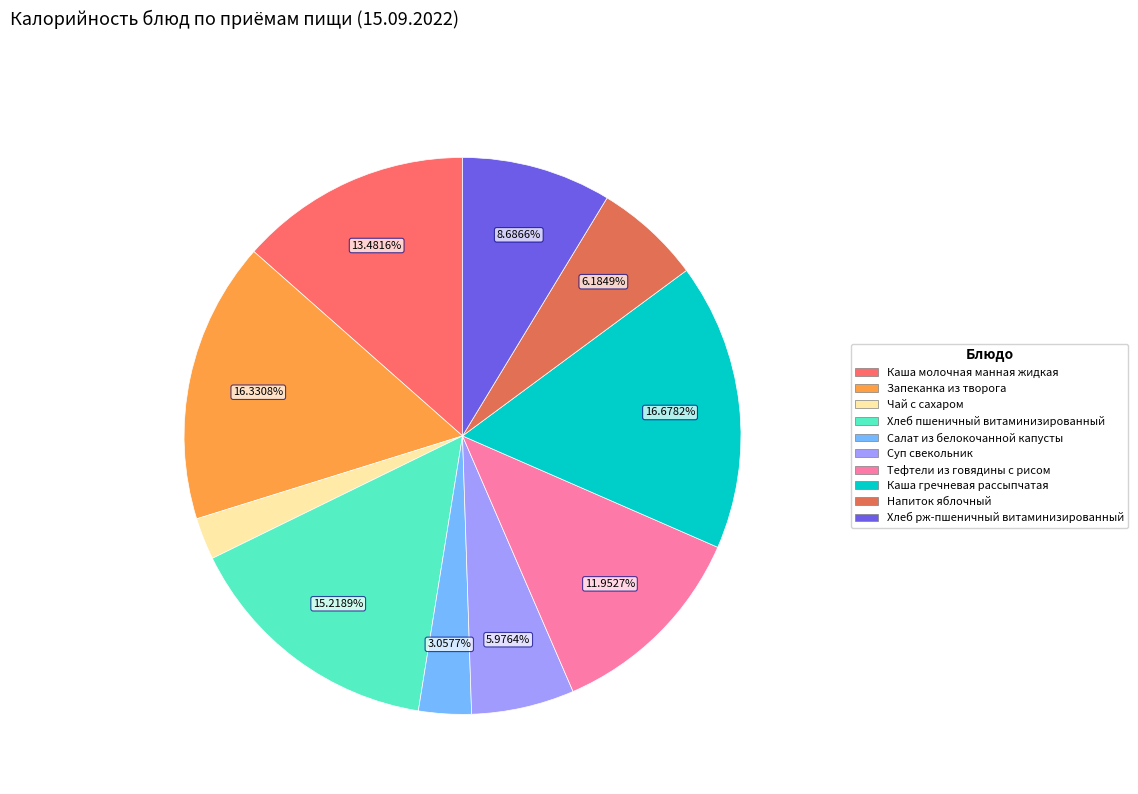

To the nearest percent, what is the difference between the largest and smallest slice percentages?

14%